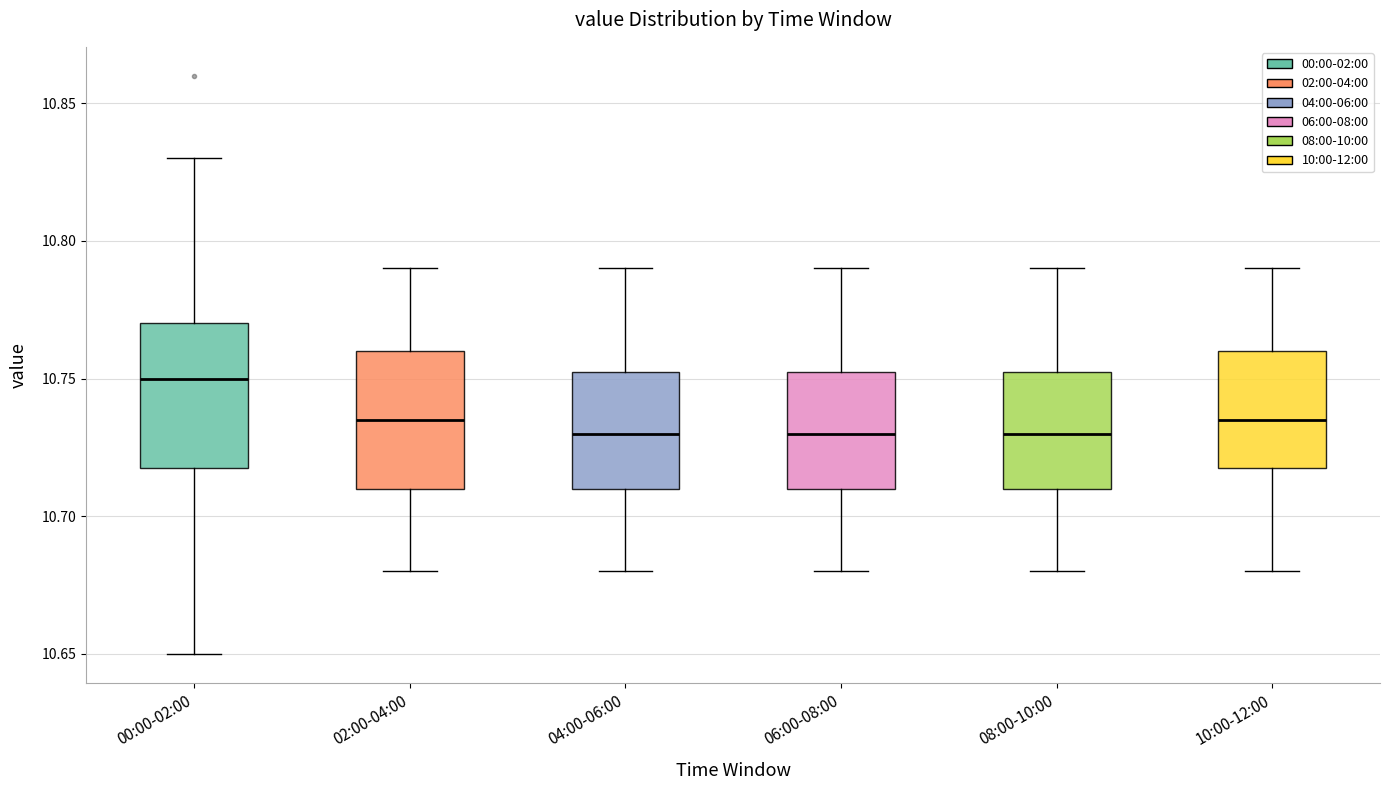

Where does the upper whisker of the box for 08:00-10:00 end on the y-axis? The values are not printed on the chart, so give them approximately, as read against the axis.

10.790